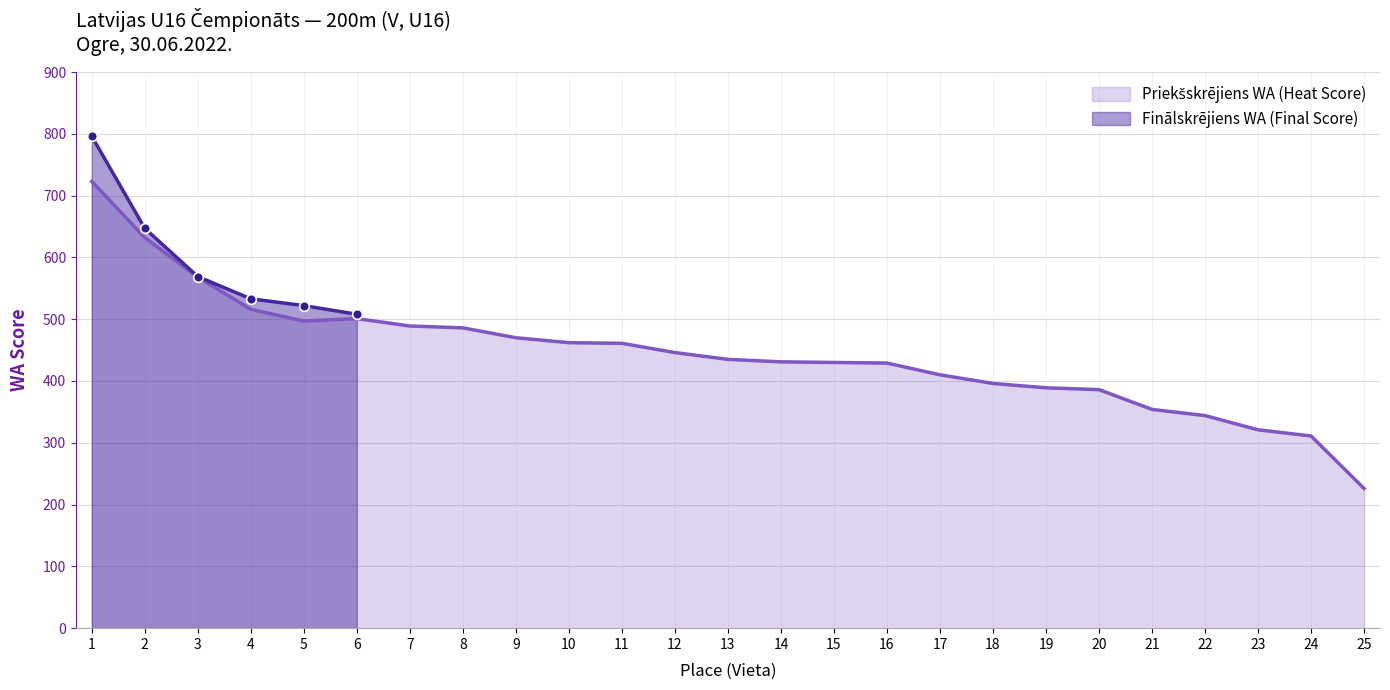

Which series changed the most between 14 and 18?

Priekšskrējiens WA (Heat Score)